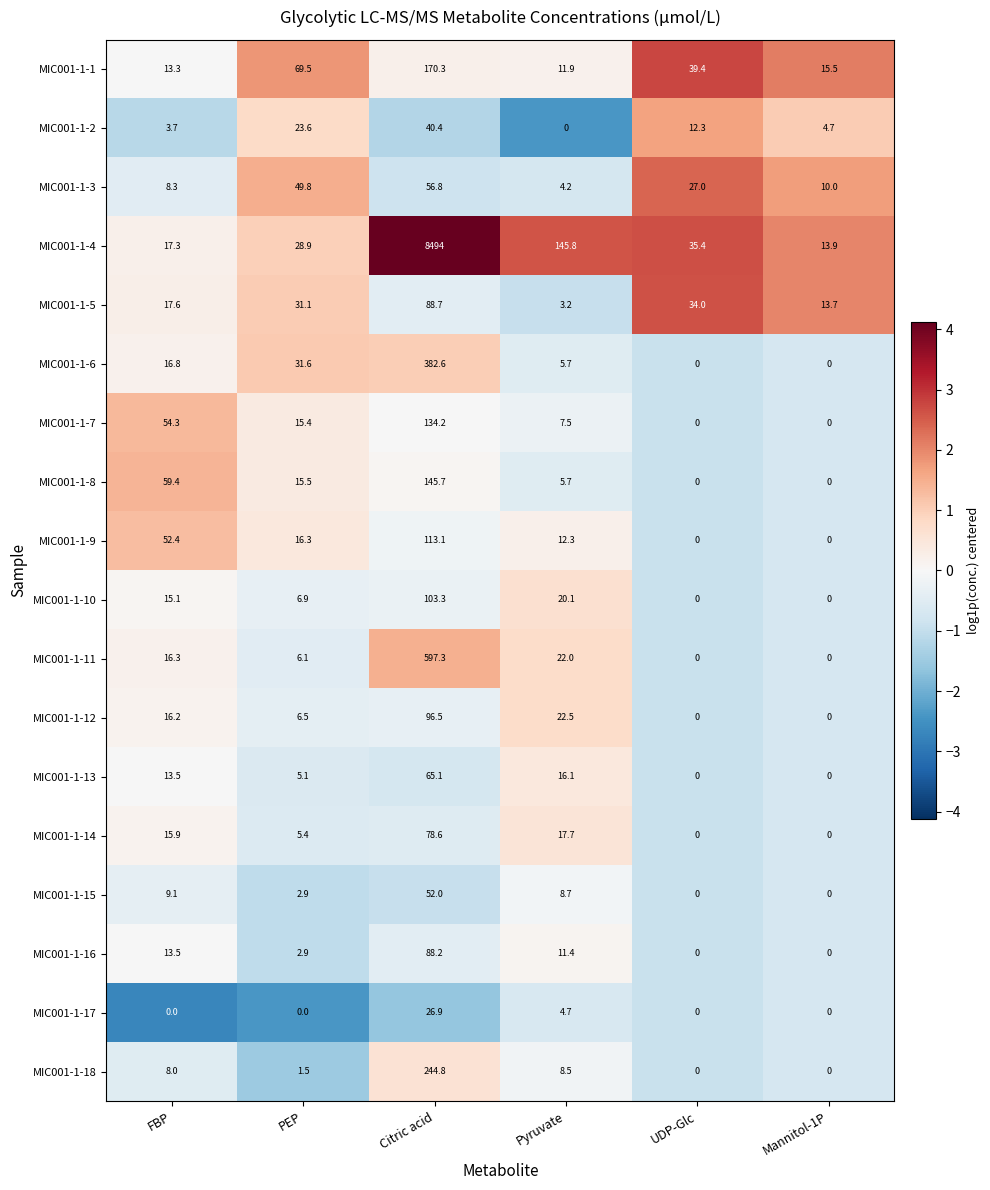

At which label is MIC001-1-3 closest to 30?

UDP-Glc